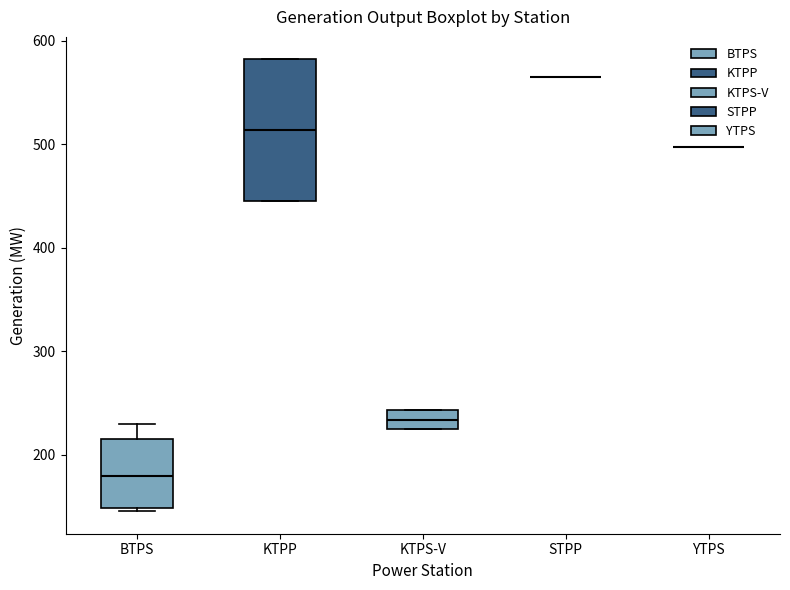

Reading left to right, read every box against the y-axis: the position of its median line, the range the box covers, and the ends of its whiskers. The values are not printed on the chart, so give them approximately, as read against the axis.

BTPS: median 180, box 150 to 220, whiskers 150 to 230
KTPP: median 510, box 450 to 580, whiskers 450 to 580
KTPS-V: median 230 (inside the box), box 230 to 240, whiskers 230 to 240
STPP: box collapsed to a line at 570, whiskers 570 to 570
YTPS: box collapsed to a line at 500, whiskers 500 to 500